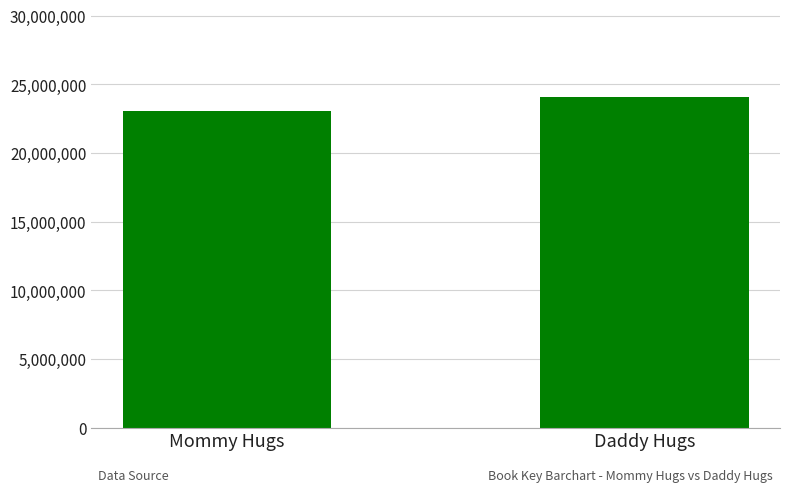

Reading left to right, transcribe all the data shown in this chart.

Mommy Hugs=23031865	Daddy Hugs=24094311